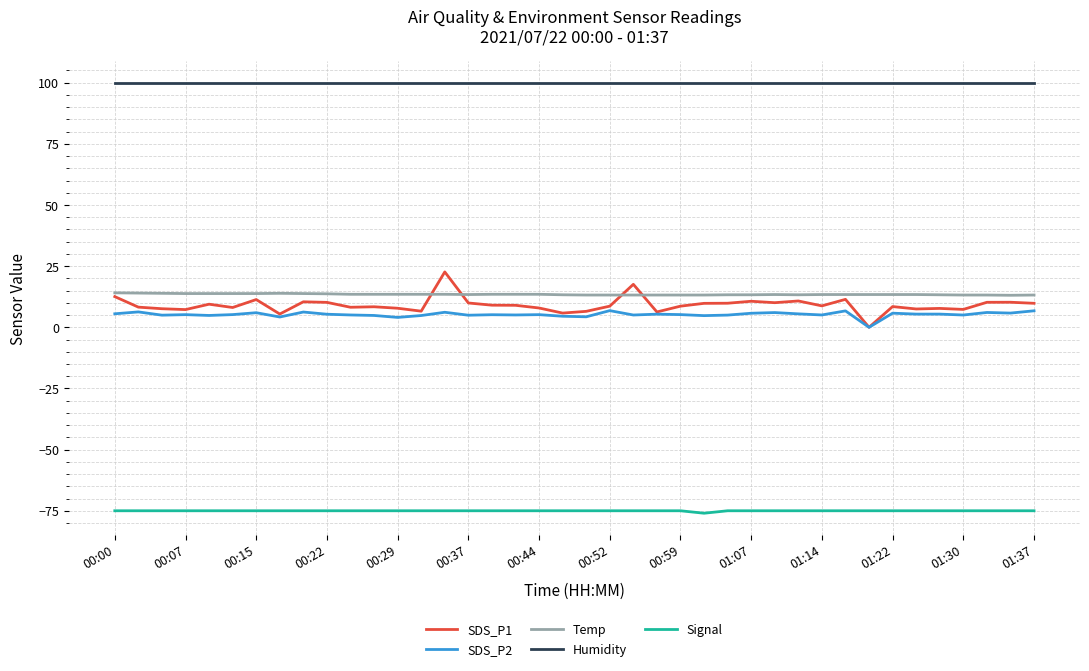

True or false: Signal and Temp intersect in this chart.

False